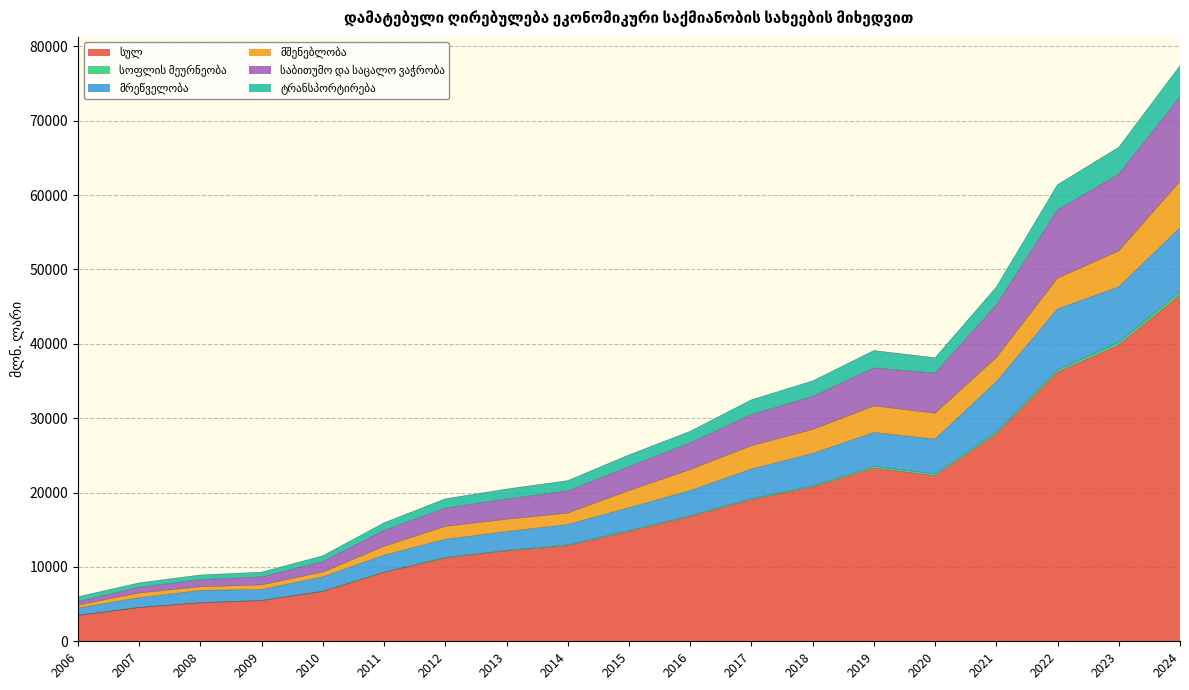

At which category is the sum across all series the highest?

2024